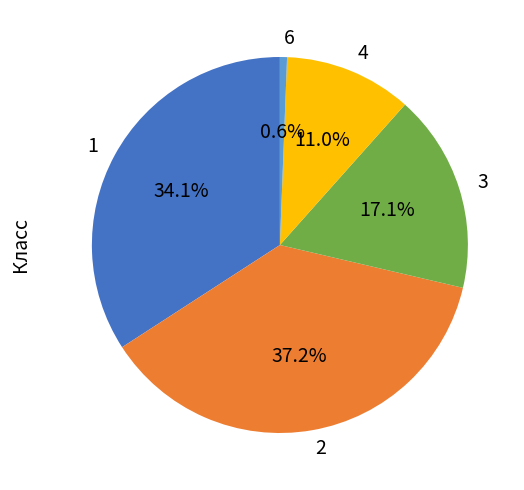

How many segments does this pie chart have?

5